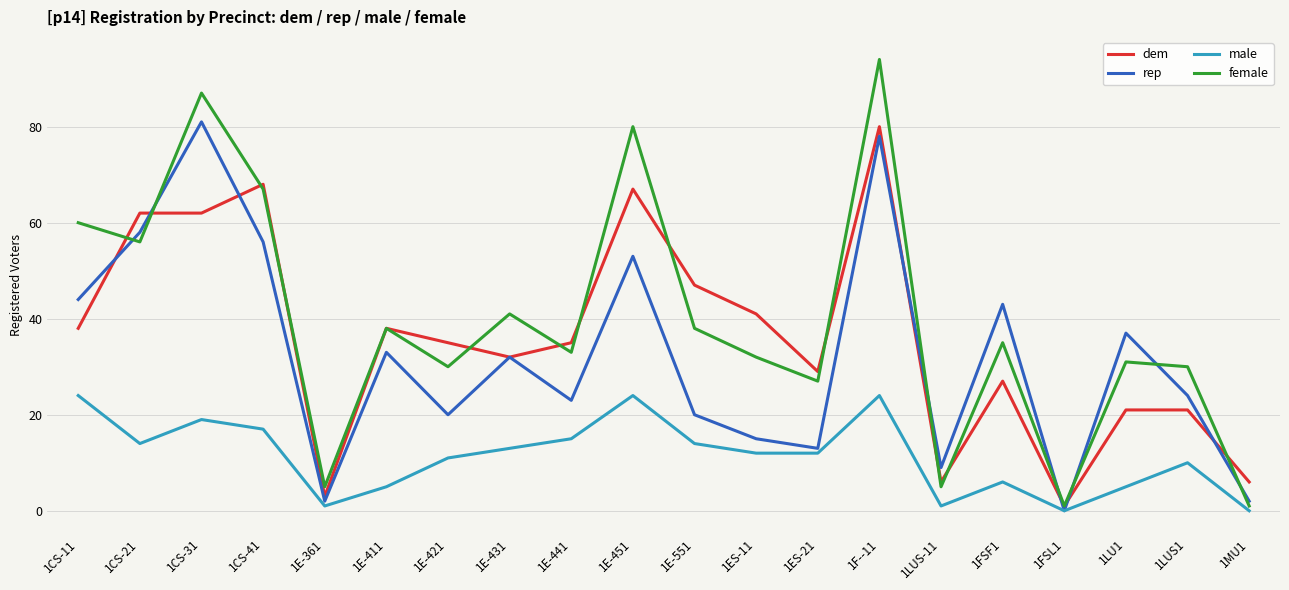

The value of male at 1ES-11 is 4. True or false?

False